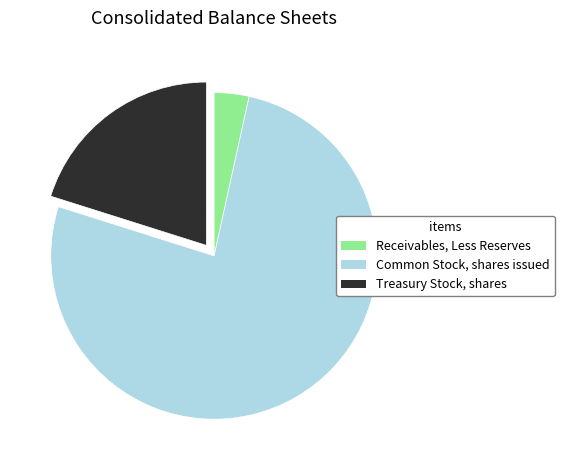

Is the sum of Treasury Stock, shares and Common Stock, shares issued greater than half?

Yes